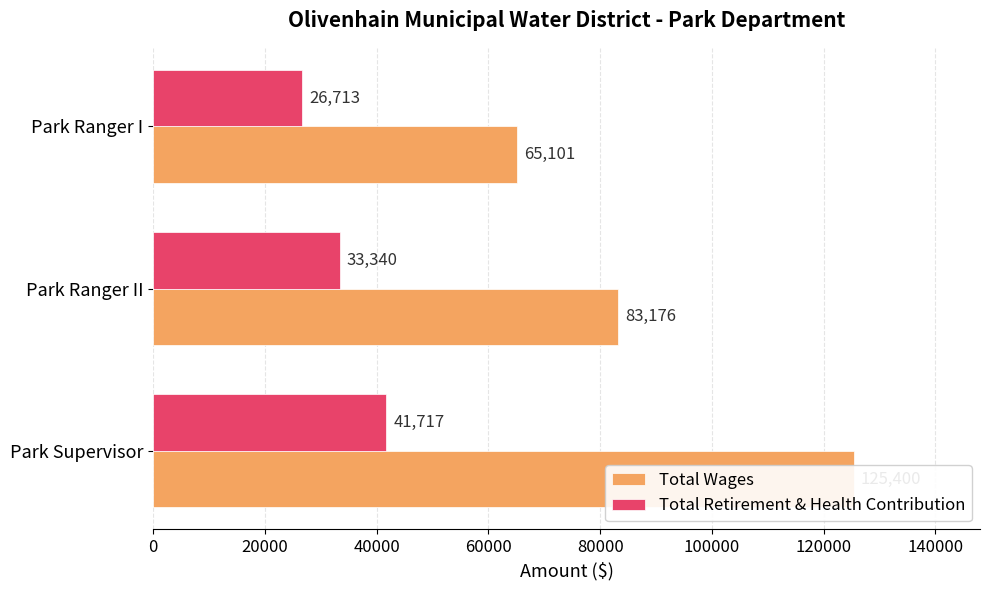

How many groups of bars are there?

3